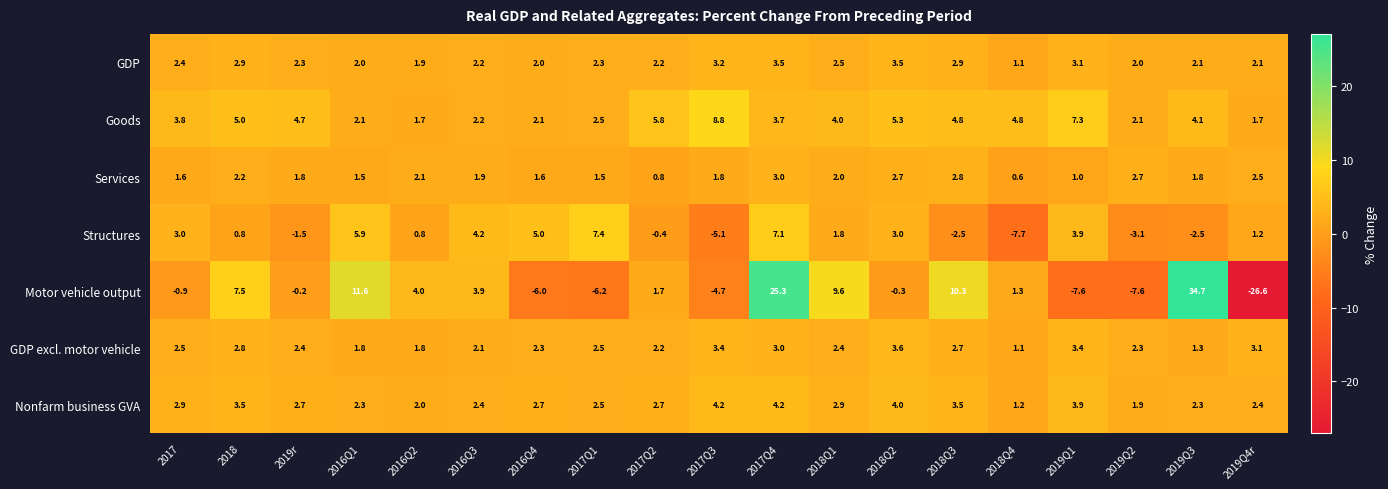

How many distinct data groups are displayed?

7